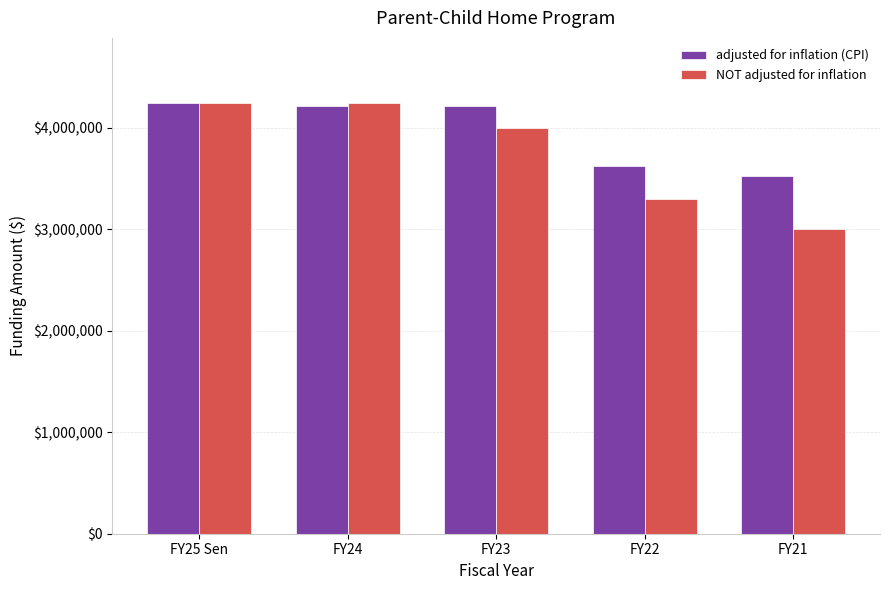

List the series in order of their overall mean, lowest first.

NOT adjusted for inflation, adjusted for inflation (CPI)